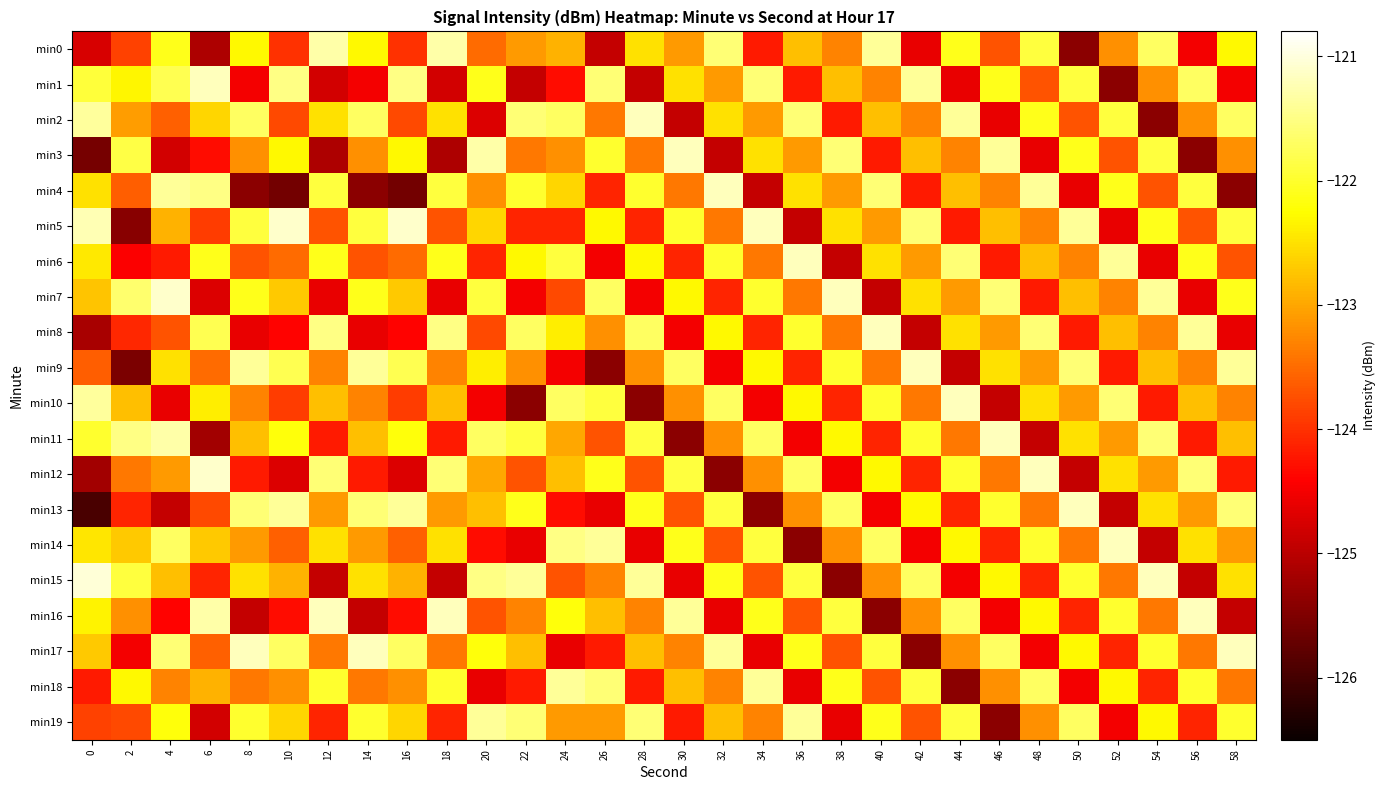

What is the spread (max minus min) of values at 32?

4.2